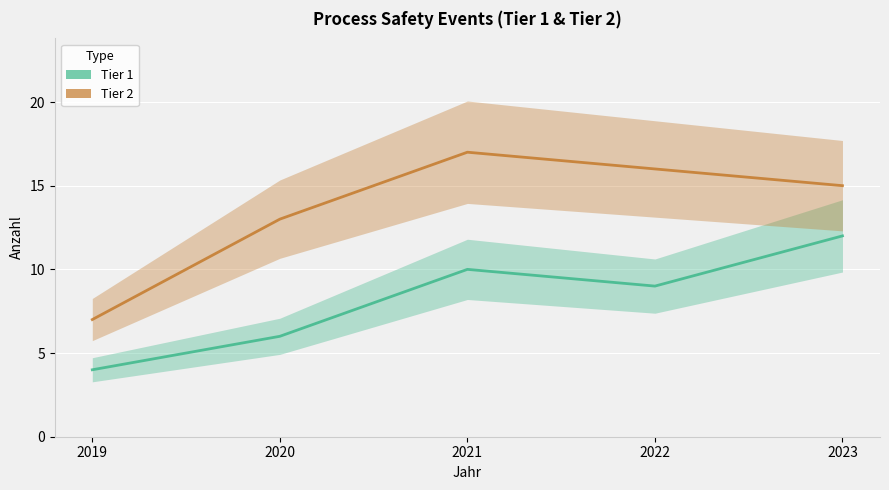

The Tier 1 series shows 15 at 2022. True or false?

False